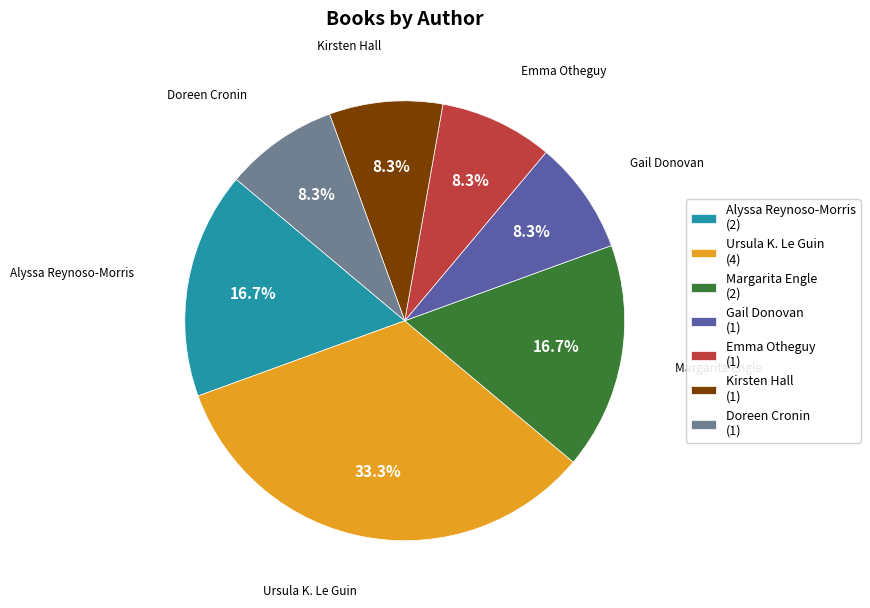

Do Margarita Engle (2) and Gail Donovan (1) together represent more than half of the pie?

No